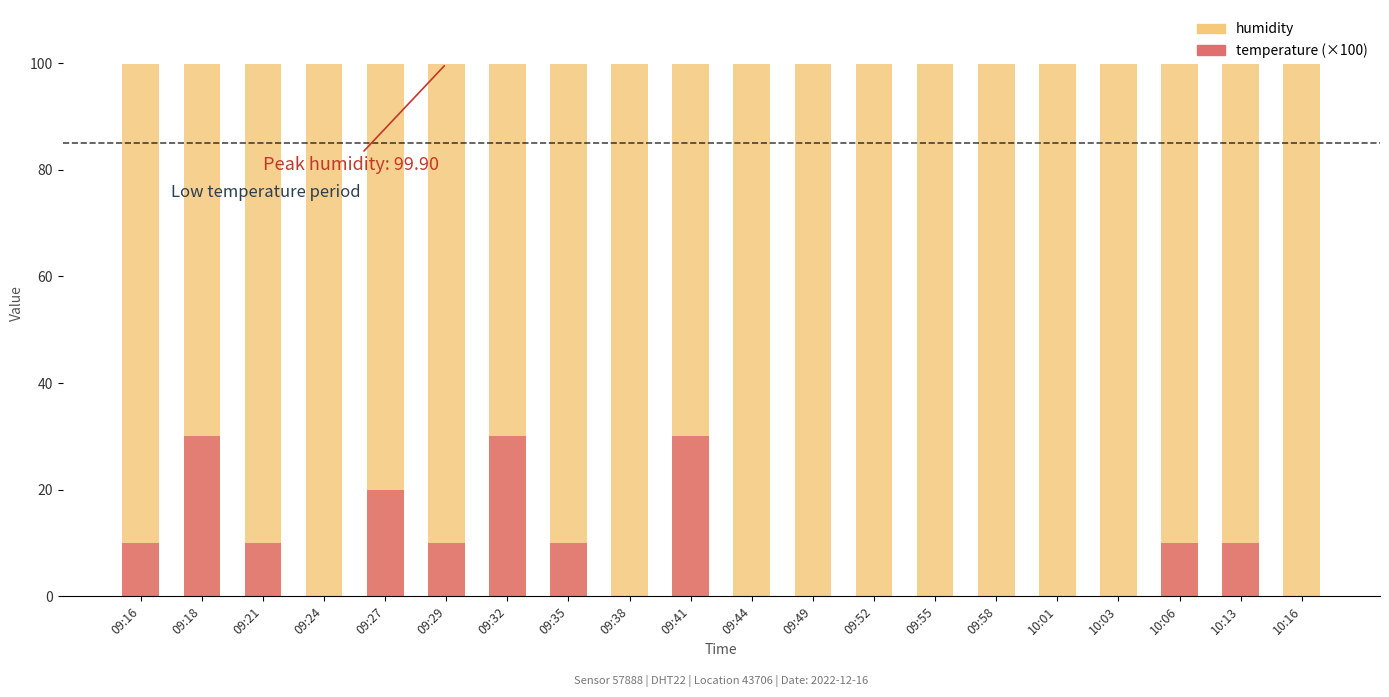

What is the approximate value of humidity at 10:01?

99.9